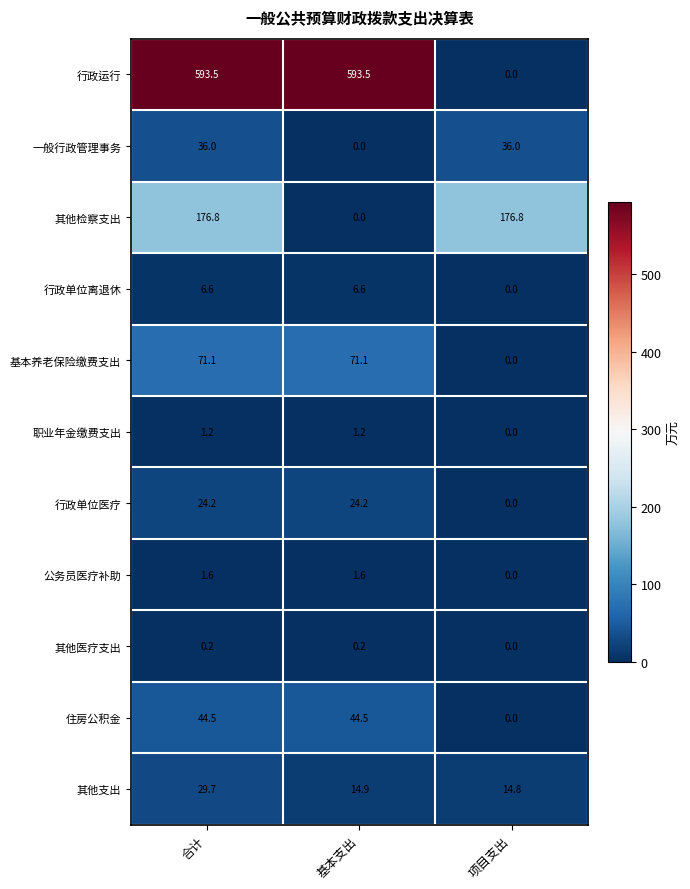

What is the spread (max minus min) of values at 基本支出?

593.5